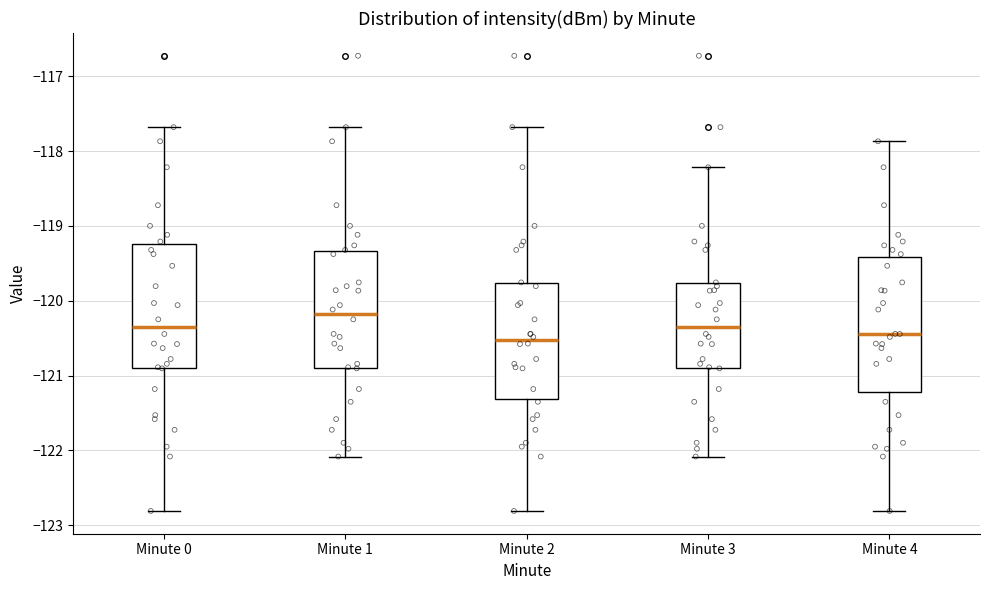

Comparing the boxes themselves (not the whiskers), which one is the tallest?

Minute 4